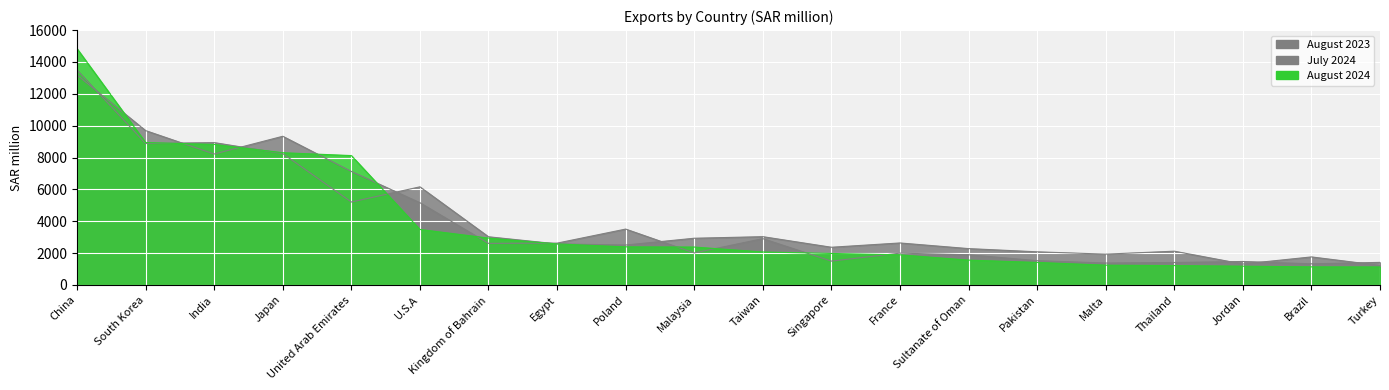

Where does the August 2024 series first go above 2381?

China